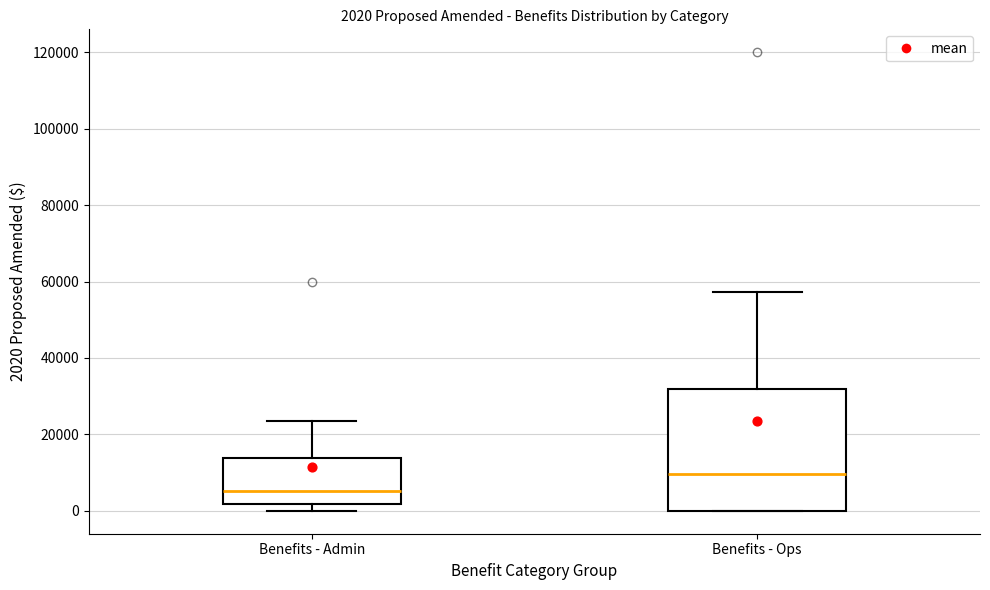

Comparing the boxes themselves (not the whiskers), which one is the tallest?

Benefits - Ops